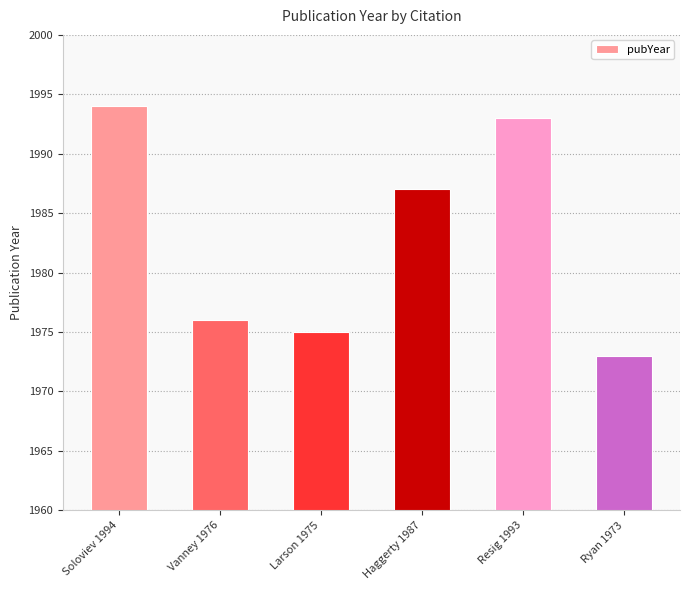

What is the difference between the maximum and minimum values?

21